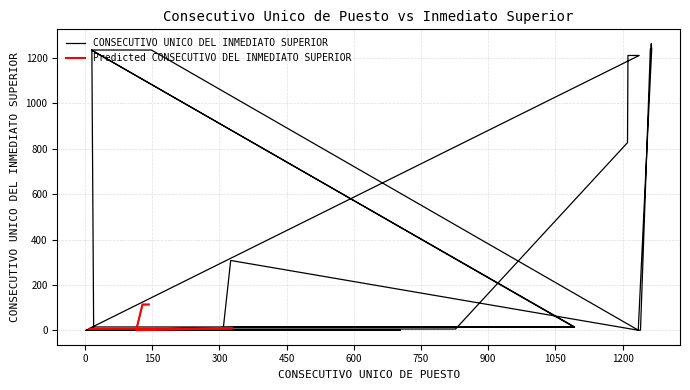

True or false: the data shows 2 at 6.

False